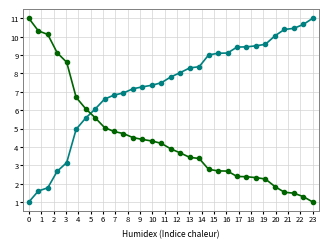

What is the greatest value displayed?

11.0